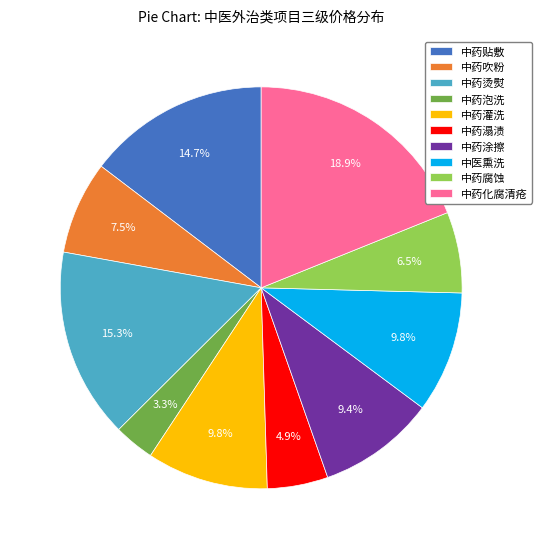

Is it true that 中药烫熨 is 28% of the pie?

False